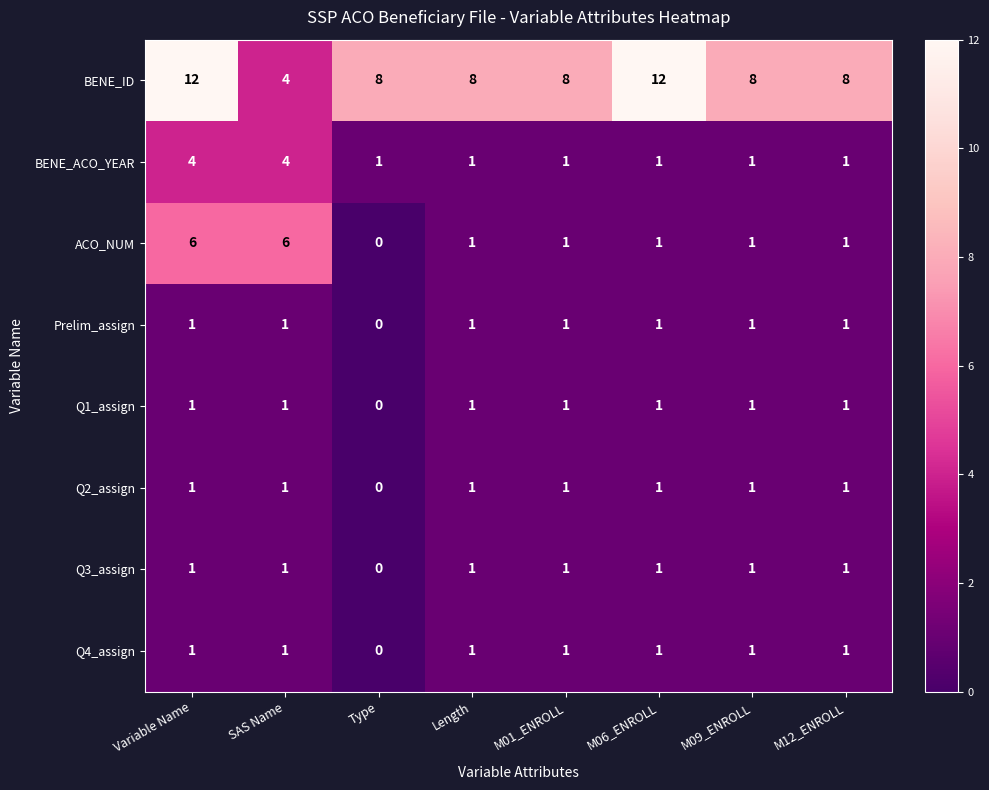

What is the total value across all series at M09_ENROLL?

15